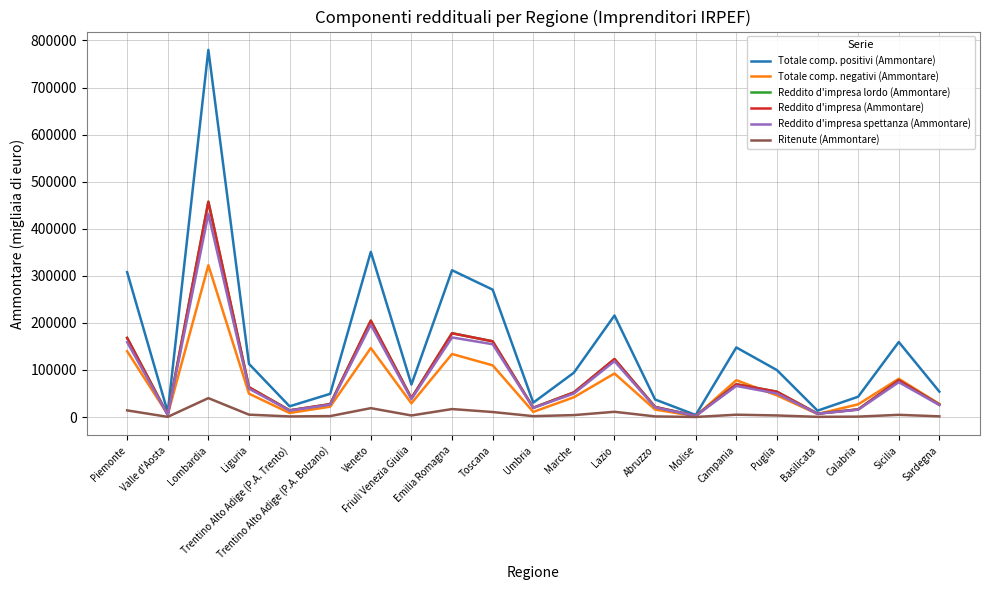

At which category is the sum across all series the highest?

Lombardia